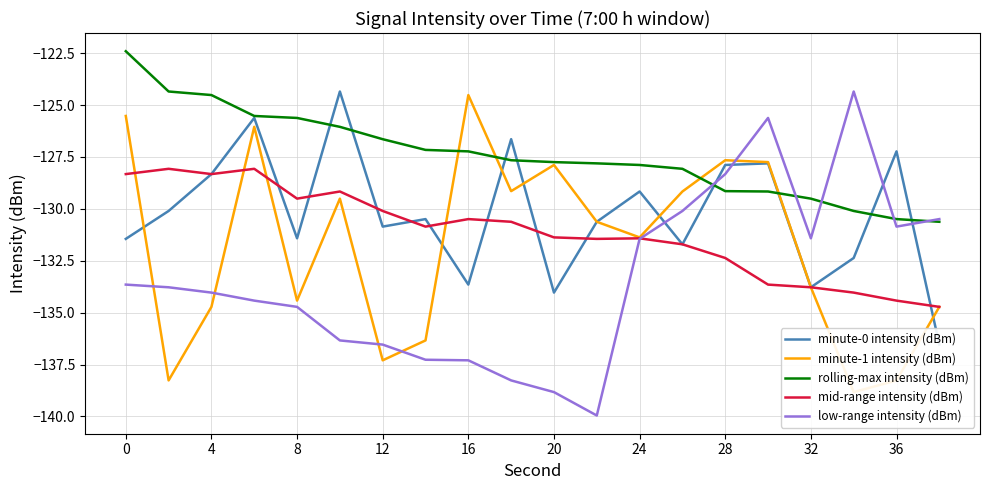

True or false: mid-range intensity (dBm) and rolling-max intensity (dBm) cross at least once.

False